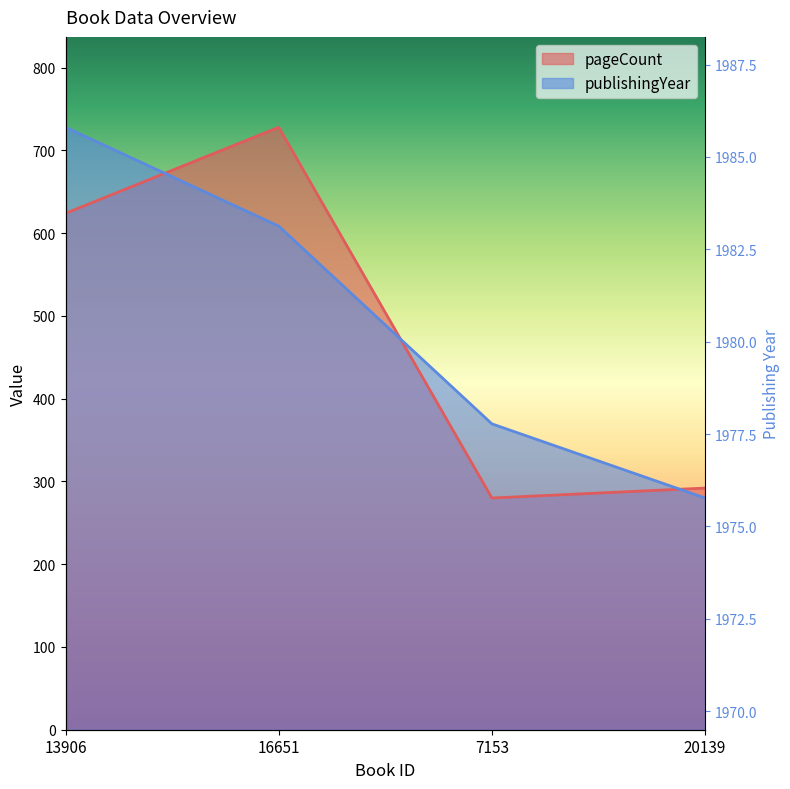

The value of publishingYear at 13906 is 728.0. True or false?

True